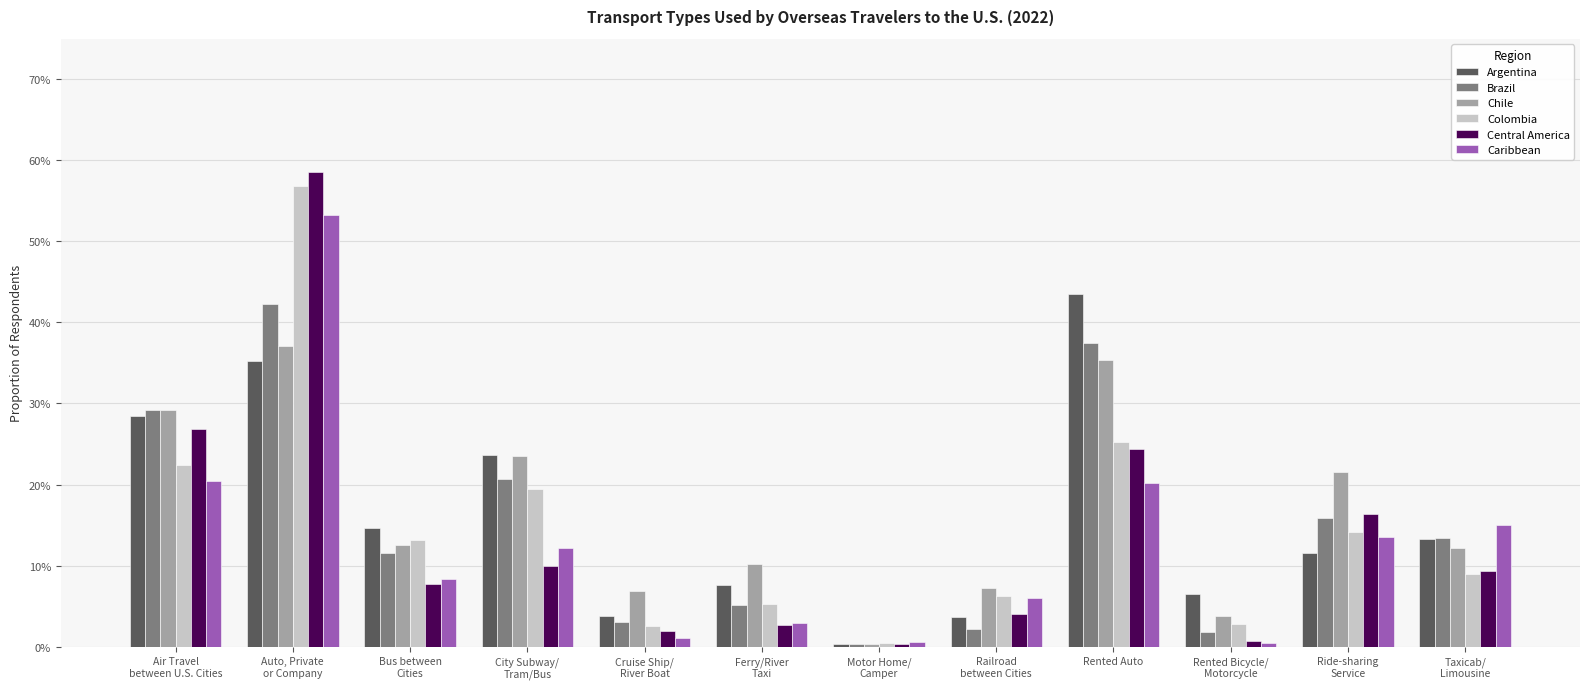

Which series has the largest total across all categories?

Chile